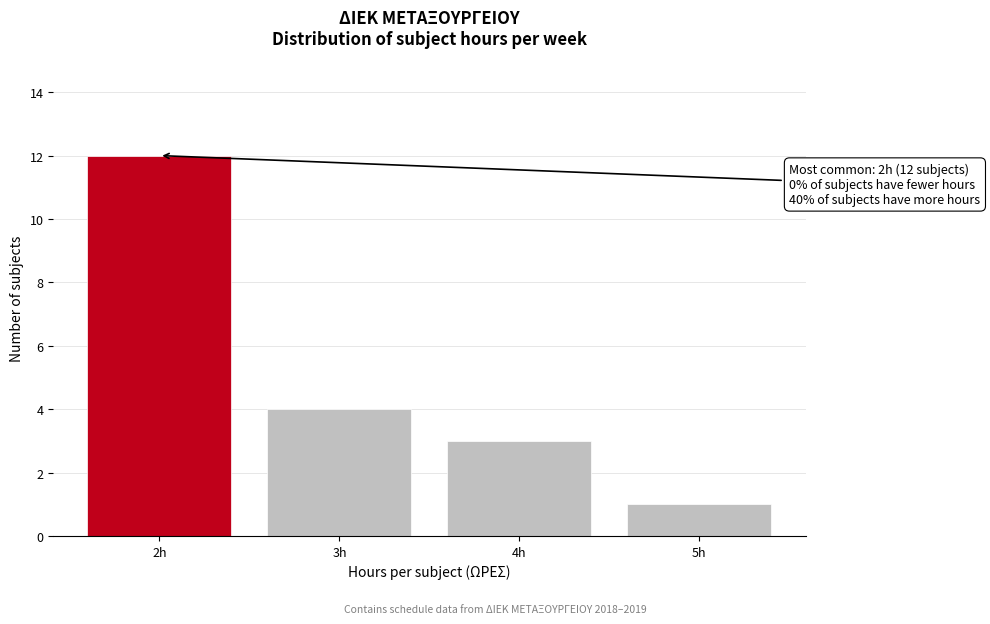

Reading left to right, what are all the values shown in this chart?

12	4	3	1